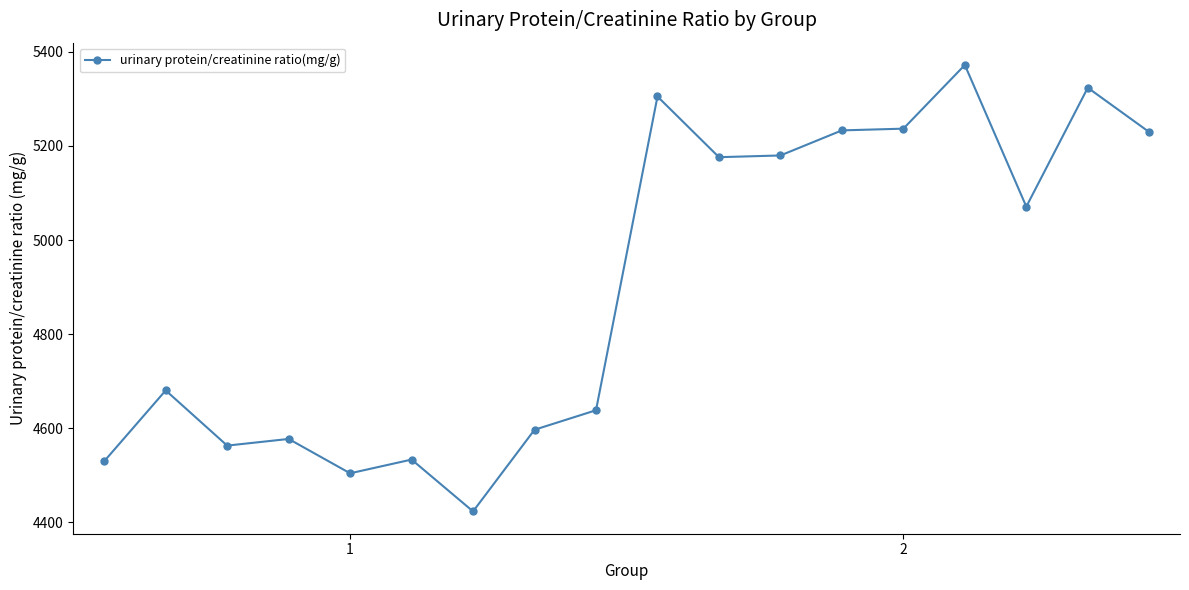

True or false: the data has more than 2 interior local peaks.

True